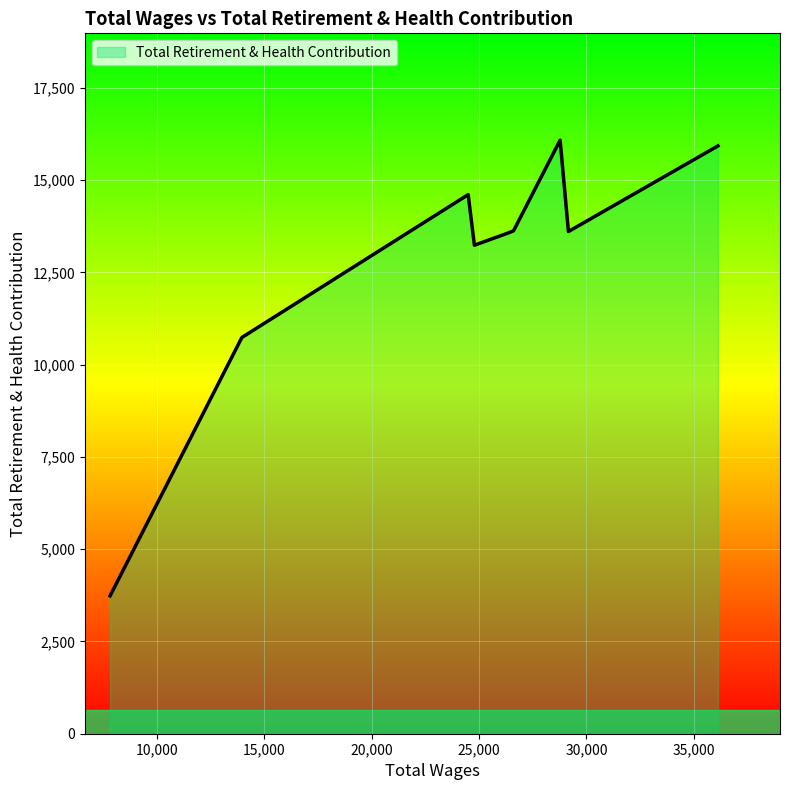

What is the smallest value displayed?

3735